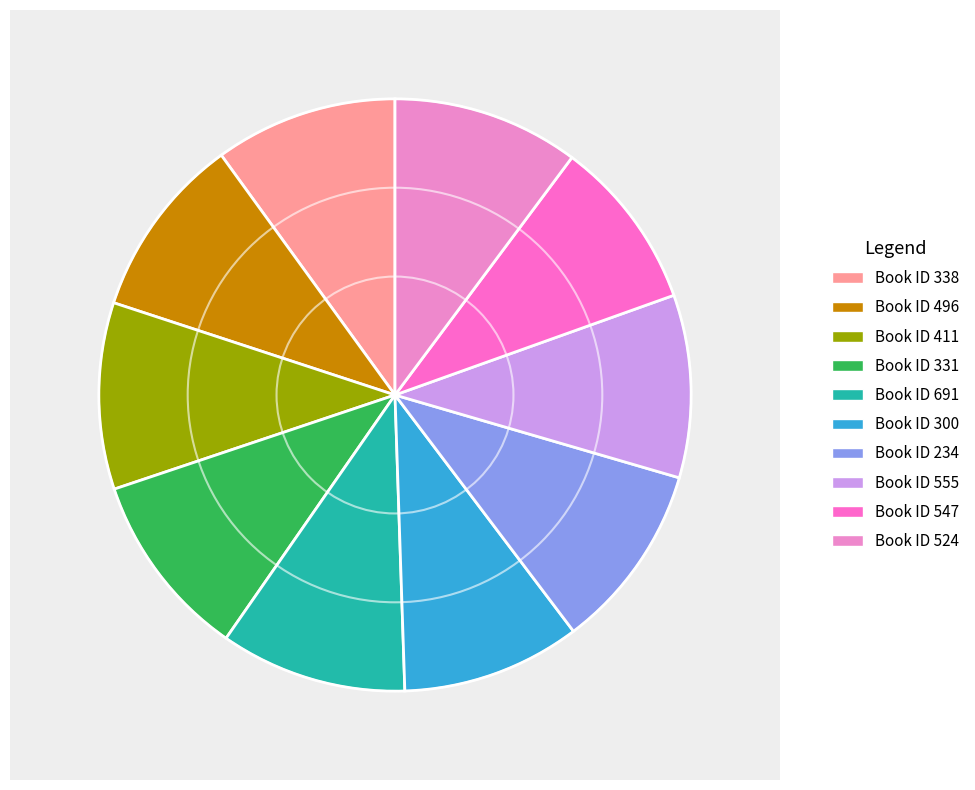

What is the ratio of the value at 691 to the value at 524?

1.0